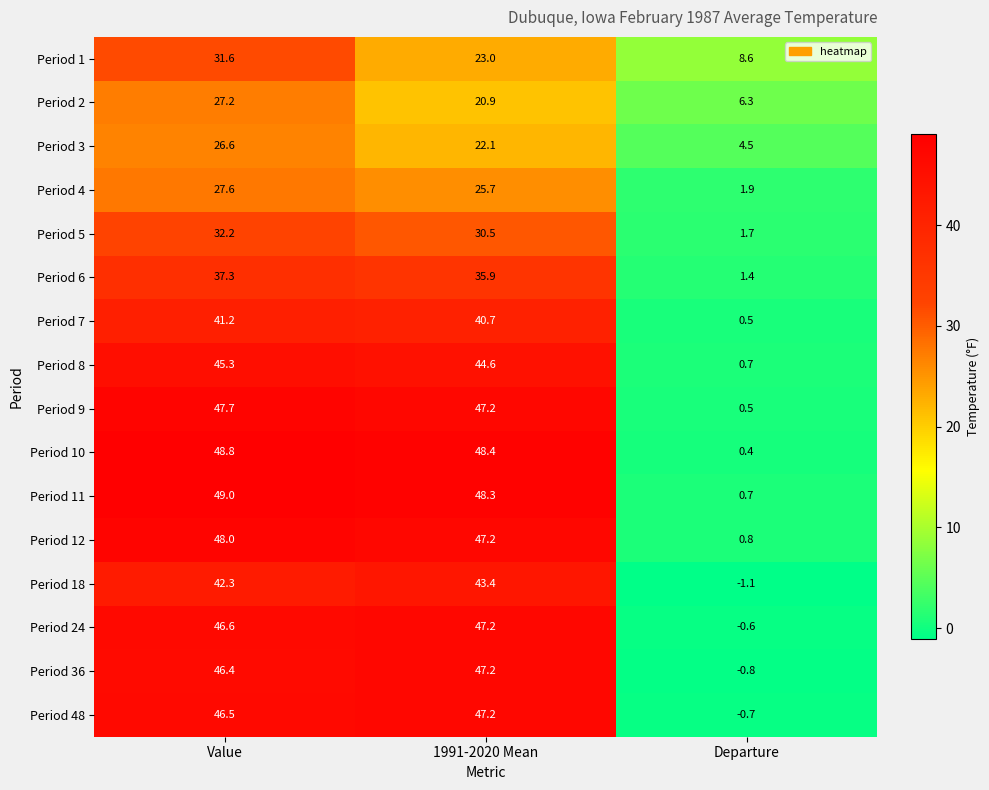

At which category is the sum across all series the highest?

Value